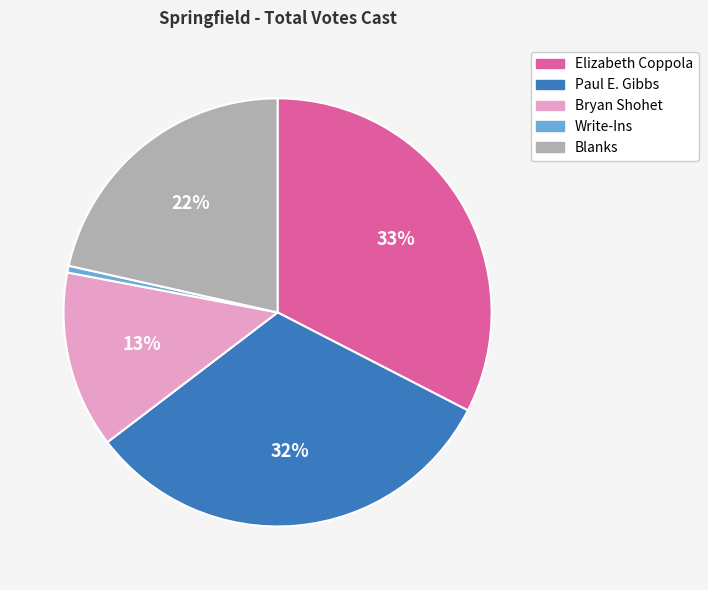

Do Paul E. Gibbs and Write-Ins together represent more than half of the pie?

No